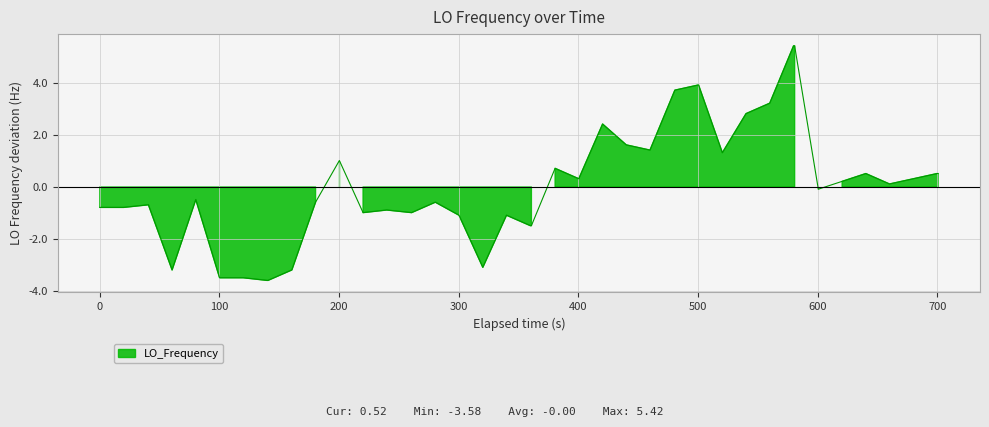

Is it true that the value at 12 is -1.4?

False